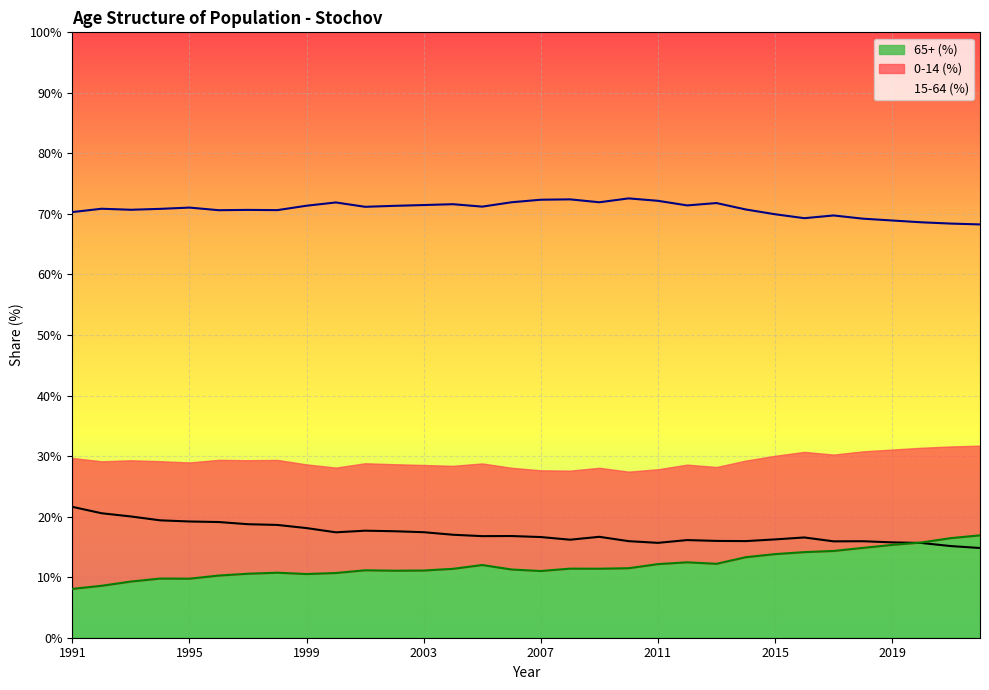

Reading left to right, transcribe all the data shown in this chart.

0-14 (%): 21.6	20.6	20.0	19.4	19.2	19.1	18.8	18.6	18.1	17.4	17.7	17.6	17.4	17.0	16.8	16.8	16.6	16.2	16.7	15.9	15.7	16.1	16.0	16.0	16.2	16.6	15.9	15.9	15.8	15.7	15.1	14.8
15-64 (%): 70.3	70.9	70.7	70.8	71.0	70.6	70.7	70.6	71.4	71.9	71.2	71.3	71.5	71.6	71.2	71.9	72.3	72.4	71.9	72.6	72.2	71.4	71.8	70.7	70.0	69.3	69.8	69.2	68.9	68.6	68.4	68.3
65+ (%): 8.1	8.6	9.3	9.8	9.8	10.3	10.6	10.7	10.5	10.7	11.1	11.1	11.1	11.4	12.0	11.3	11.0	11.4	11.4	11.5	12.2	12.5	12.2	13.3	13.8	14.1	14.3	14.8	15.3	15.7	16.4	16.9